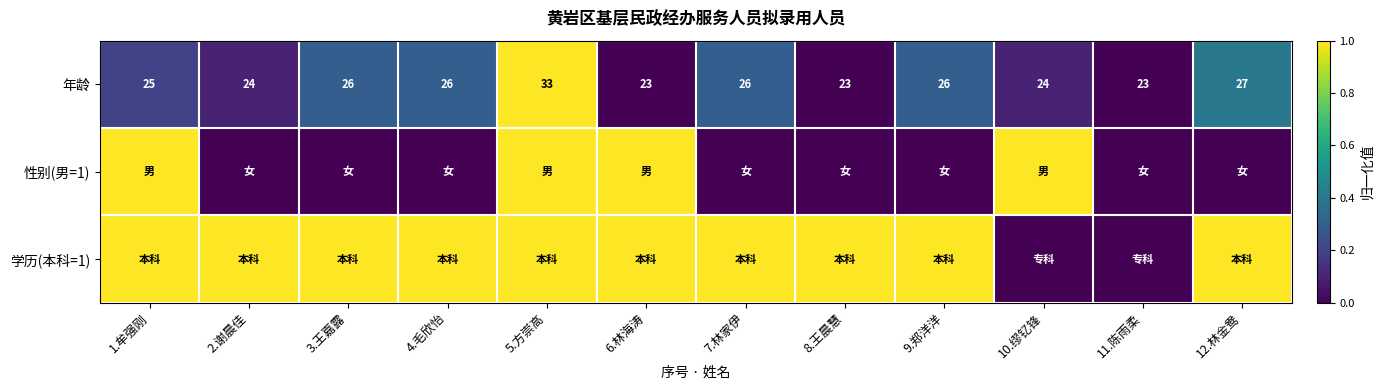

At which category is the sum across all series the highest?

5.方崇高